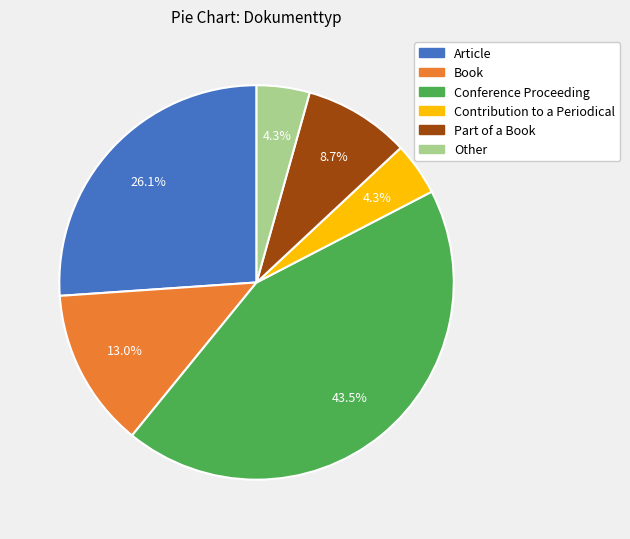

Is Contribution to a Periodical the majority of the pie?

No